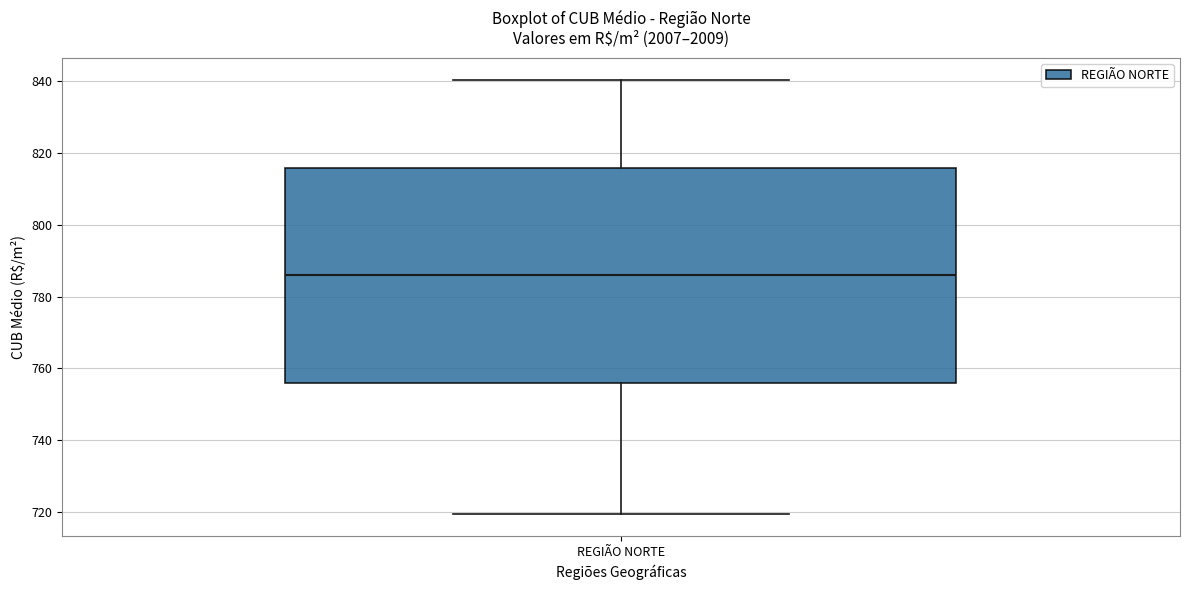

Transcribe this box plot: give where the median line is, the range the box spans, and where the two whiskers end, as read against the y-axis. The values are not printed on the chart, so give them approximately, as read against the axis.

median 786, box 756 to 816, whiskers 720 to 840